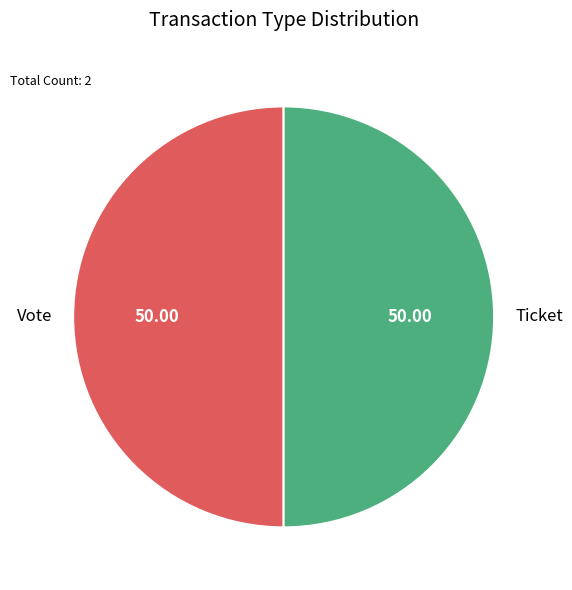

Do Ticket and Vote together represent more than half of the pie?

Yes